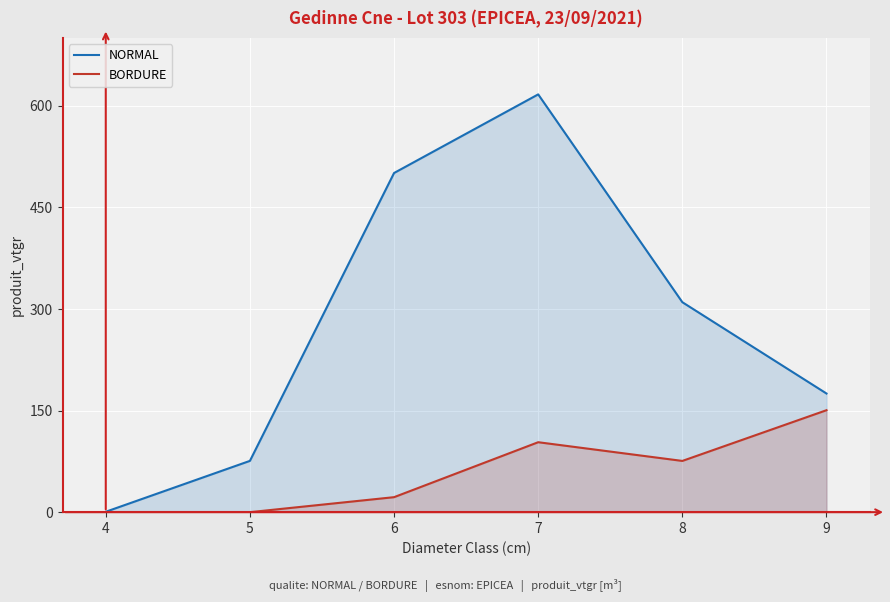

True or false: BORDURE and NORMAL cross at least once.

False